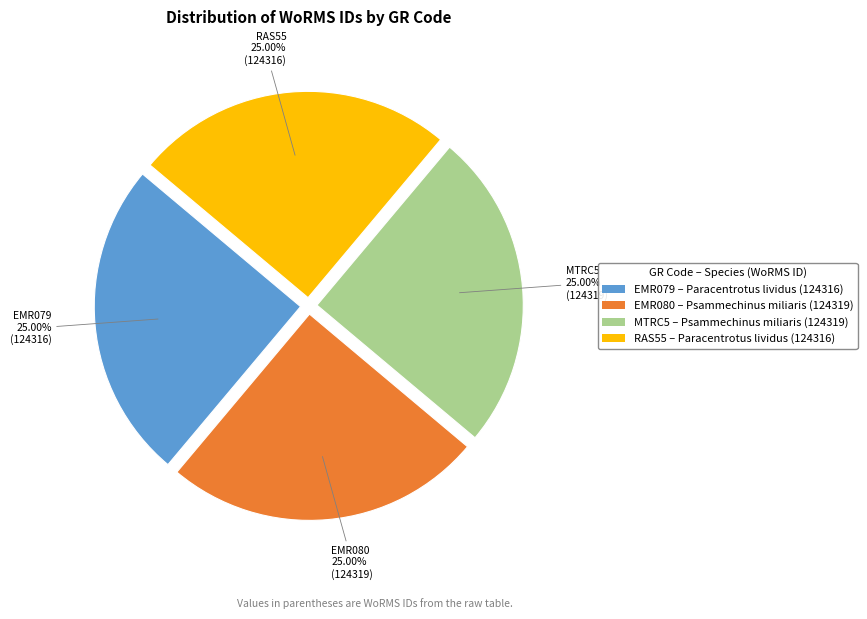

Is MTRC5 – Psammechinus miliaris (124319) the majority of the pie?

No